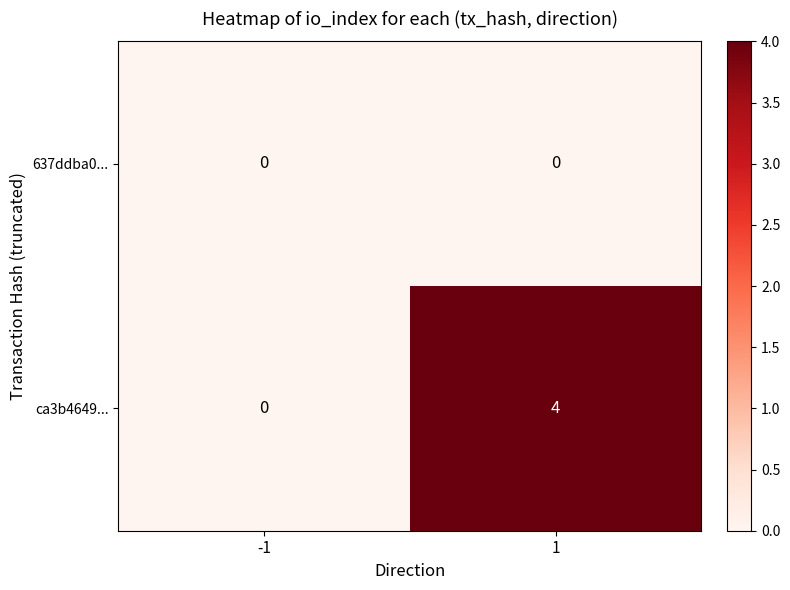

Is it true that ca3b4649... equals 1 at -1?

False